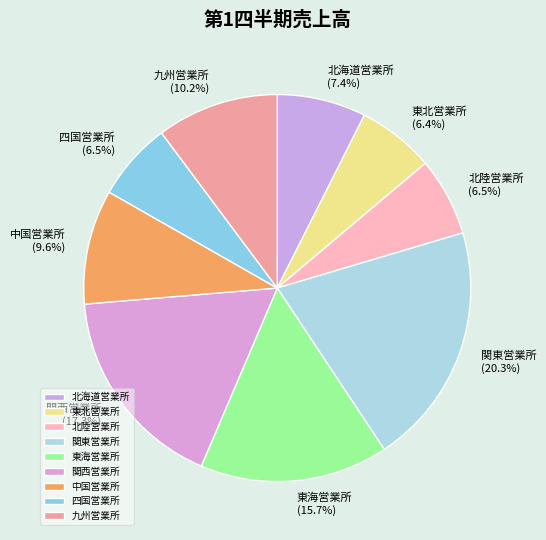

Does any single category account for the majority?

No